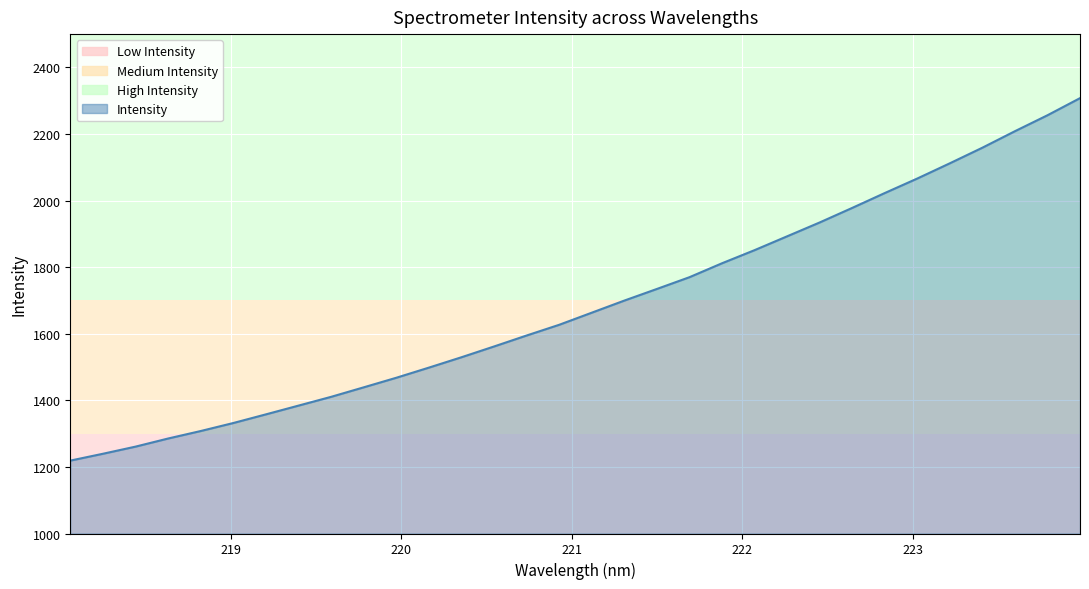

What is the difference between the maximum and second lowest values?

1068.2